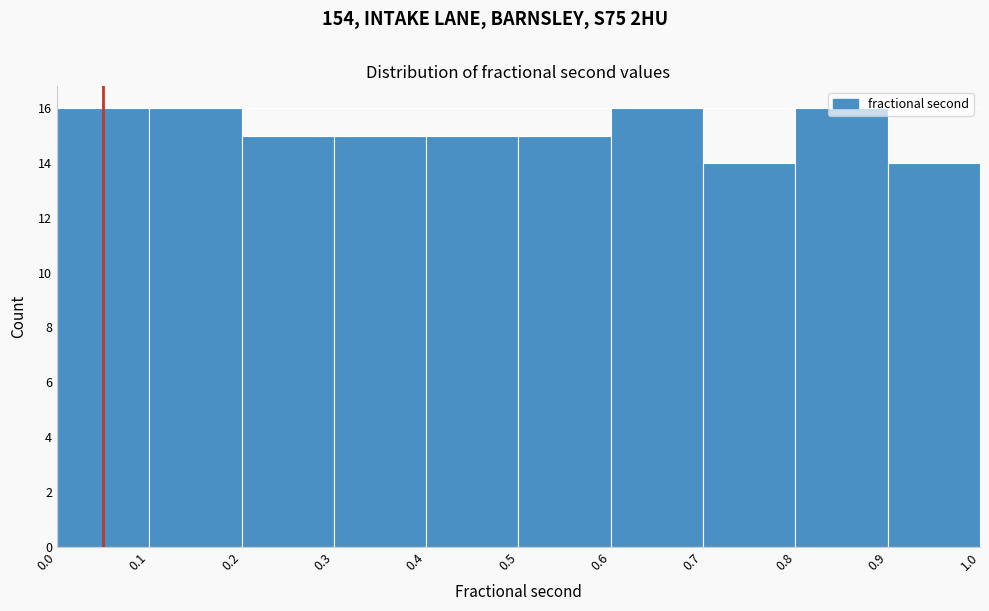

Reading left to right, transcribe this chart: for each bar, give the range it covers on the x-axis and its height. The values are not printed on the chart, so give them approximately, as read against the axis.

0.0 to 0.1: 16
0.1 to 0.2: 16
0.2 to 0.3: 15
0.3 to 0.4: 15
0.4 to 0.5: 15
0.5 to 0.6: 15
0.6 to 0.7: 16
0.7 to 0.8: 14
0.8 to 0.9: 16
0.9 to 1.0: 14